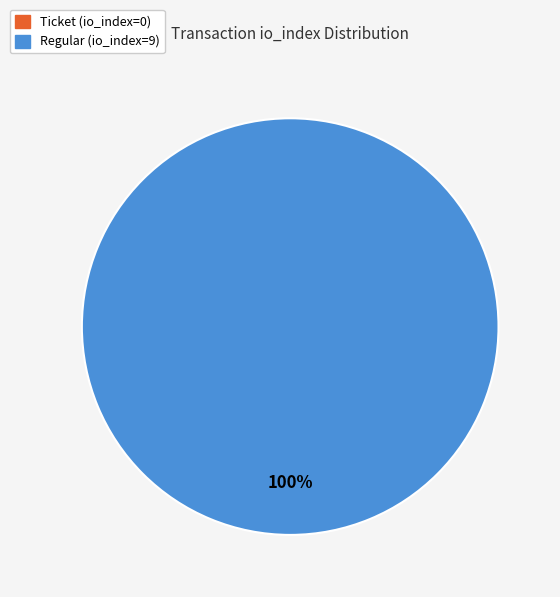

What is the largest slice in the pie chart?

Regular (io_index=9)